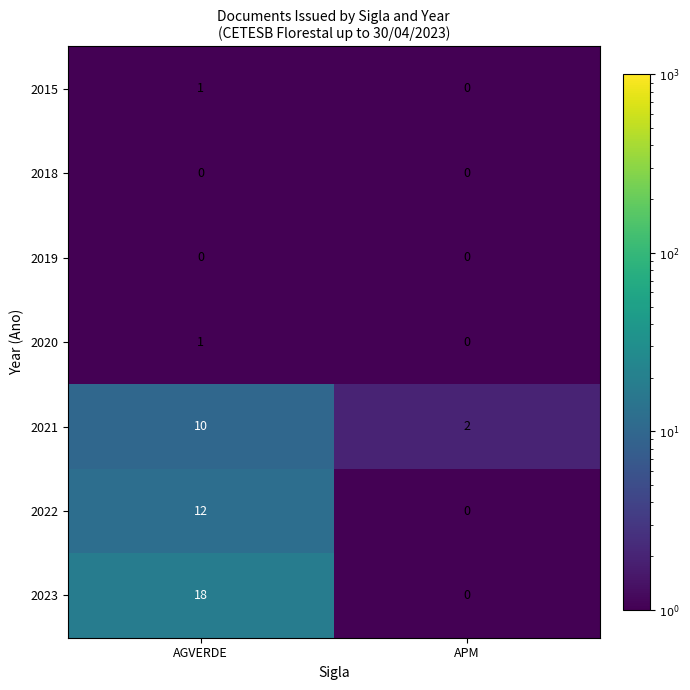

At which label does 2021 reach its minimum?

APM